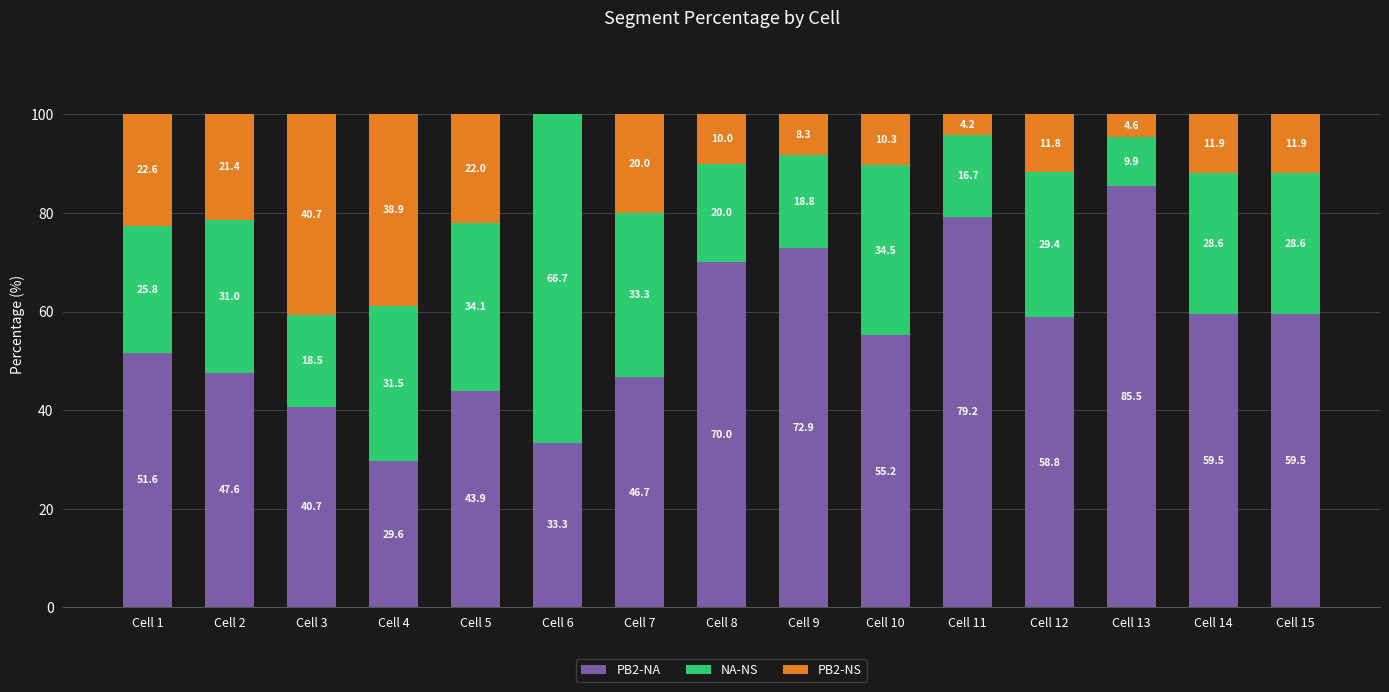

The value of PB2-NA at Cell 9 is 102.4. True or false?

False